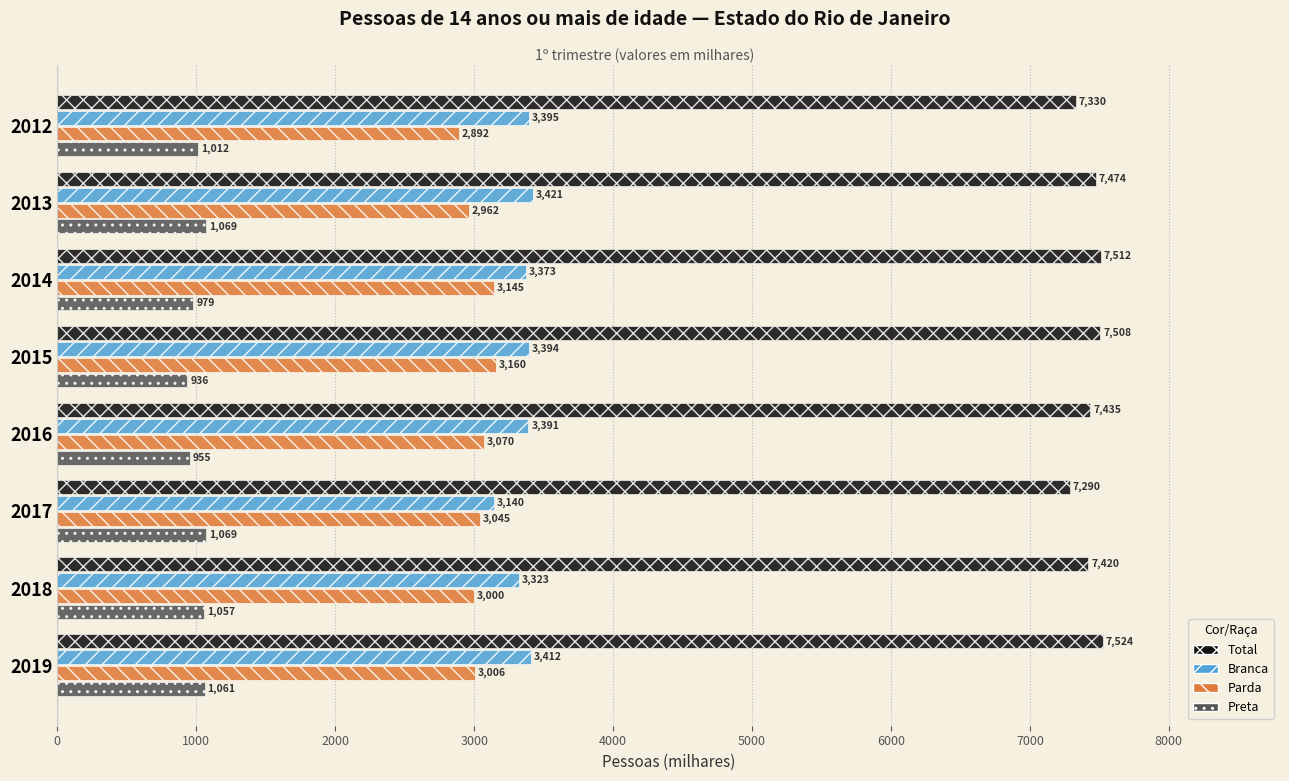

What value does the Parda series have at 2015, to the nearest 10?

3160